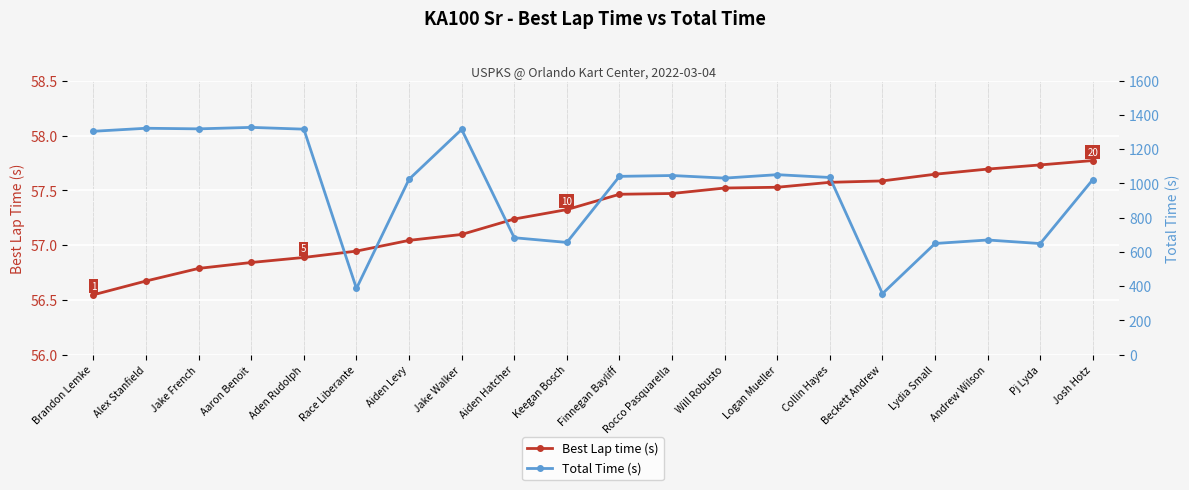

What is the value of the Best Lap time (s) point at the 5th from the left?

56.9